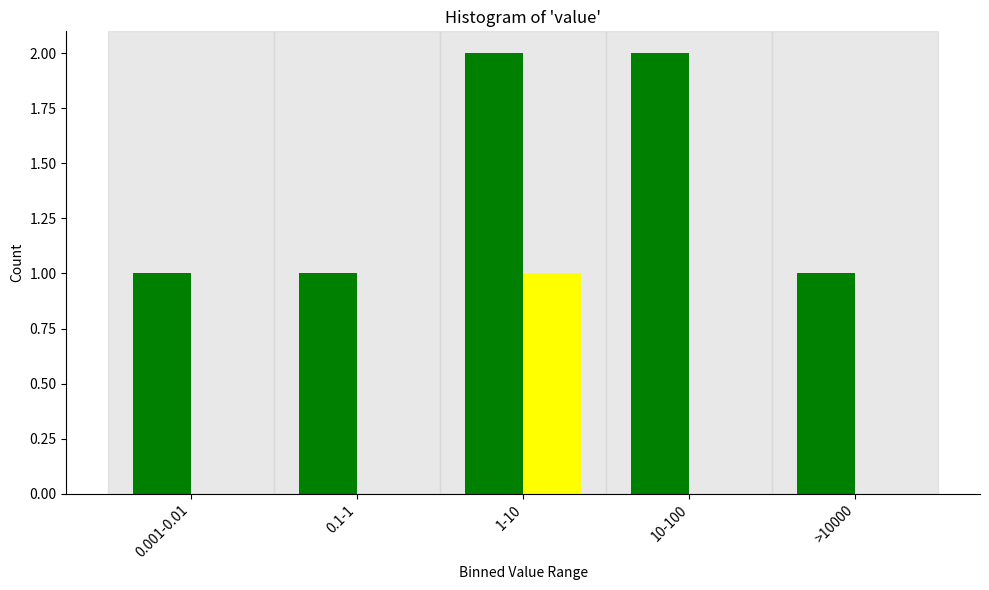

At which category is the sum across all series the highest?

1-10